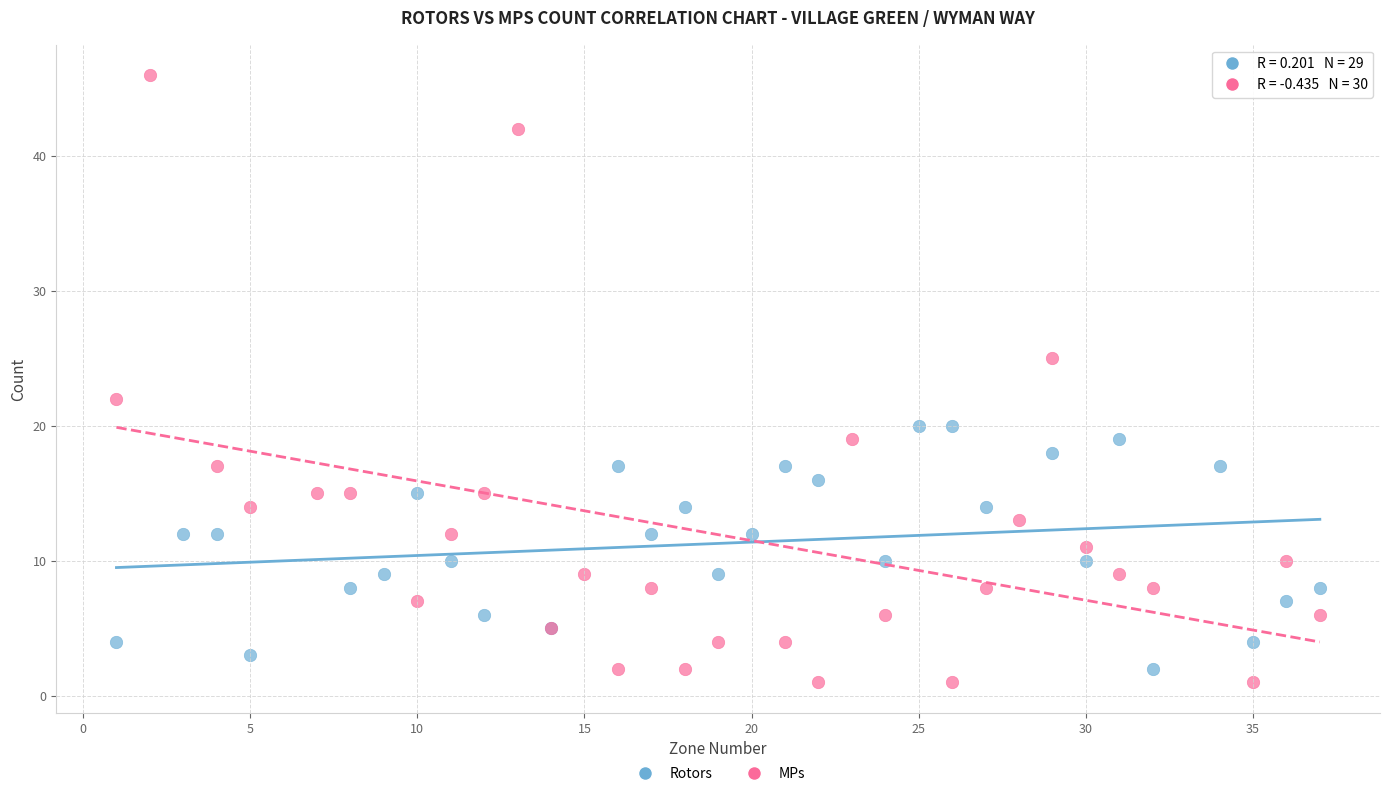

Which series reaches the maximum Y coordinate?

MPs